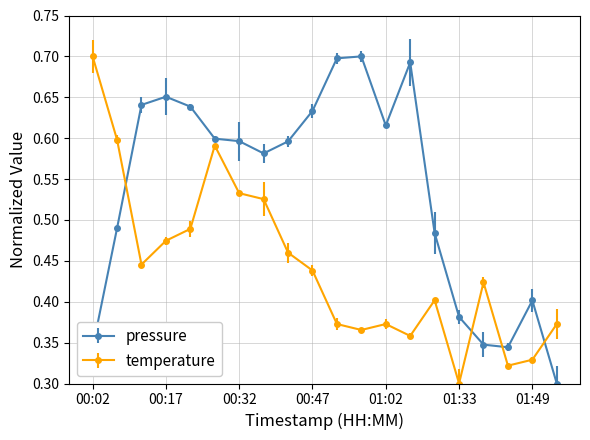

True or false: pressure has more than 0 points higher than both neighbors.

True